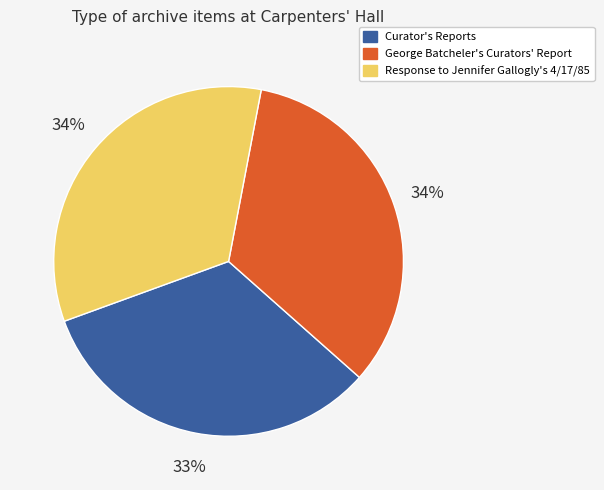

Is there a majority slice in this chart?

No